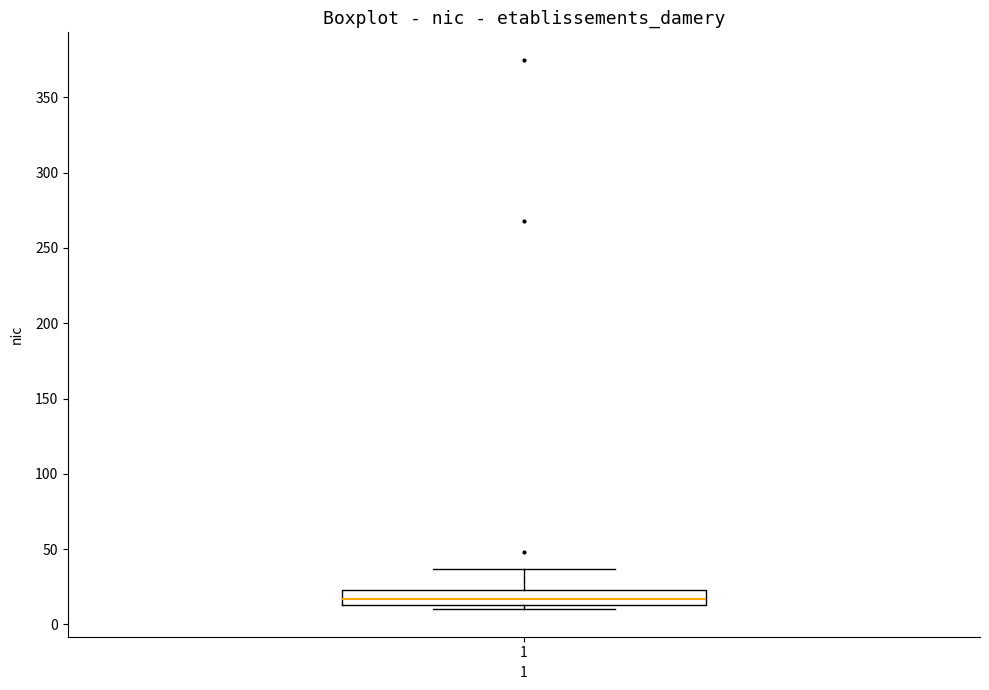

Transcribe this box plot: give where the median line is, the range the box spans, and where the two whiskers end, as read against the y-axis. The values are not printed on the chart, so give them approximately, as read against the axis.

median 15 (inside the box), box 15 to 25, whiskers 10 to 35